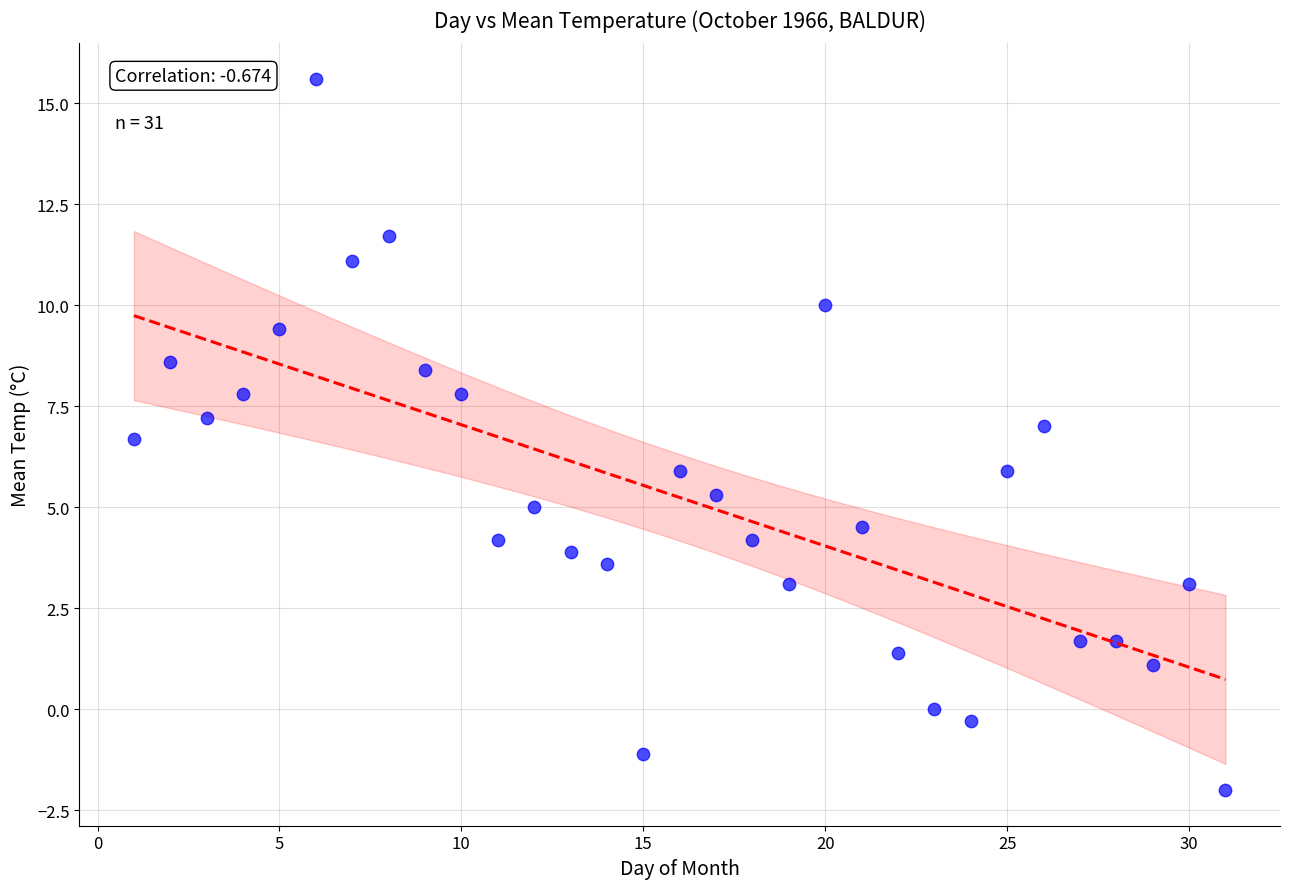

What is the range of X values (max minus min)?

30.0